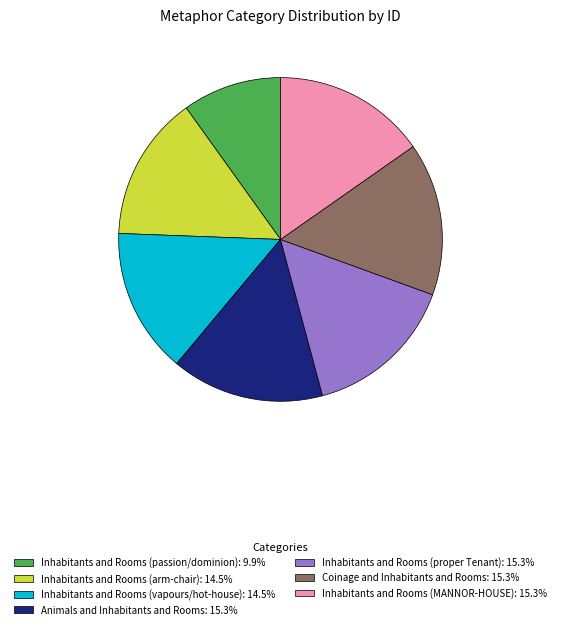

Do Inhabitants and Rooms (arm-chair) and Inhabitants and Rooms (MANNOR-HOUSE) together represent more than half of the pie?

No